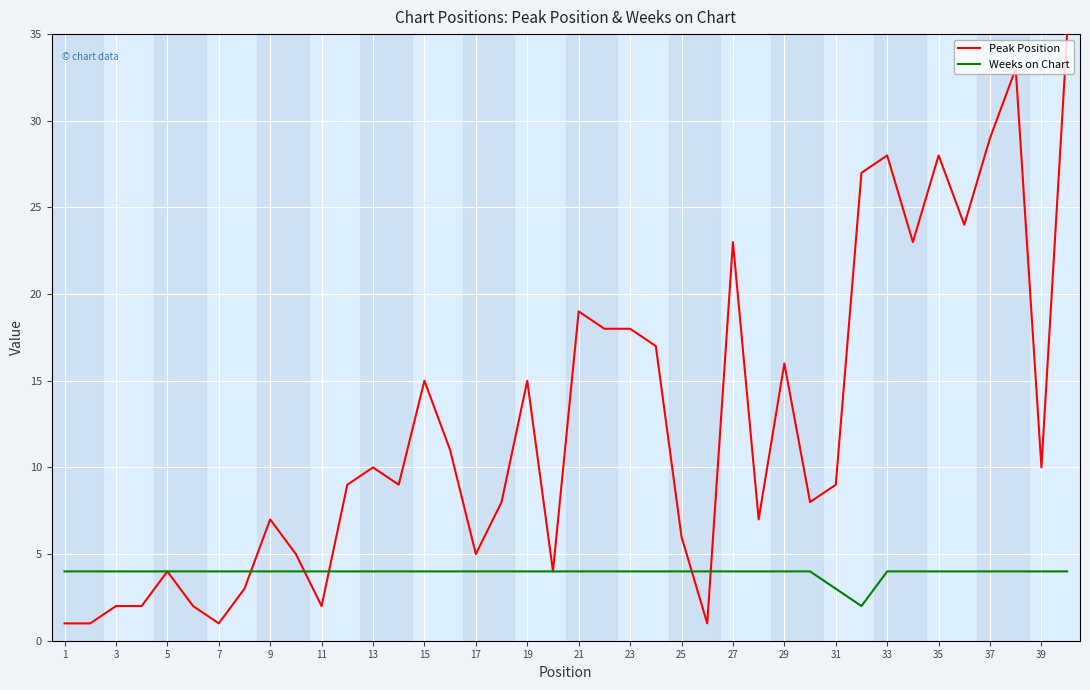

List the series in order of their peak value, highest first.

Peak Position, Weeks on Chart